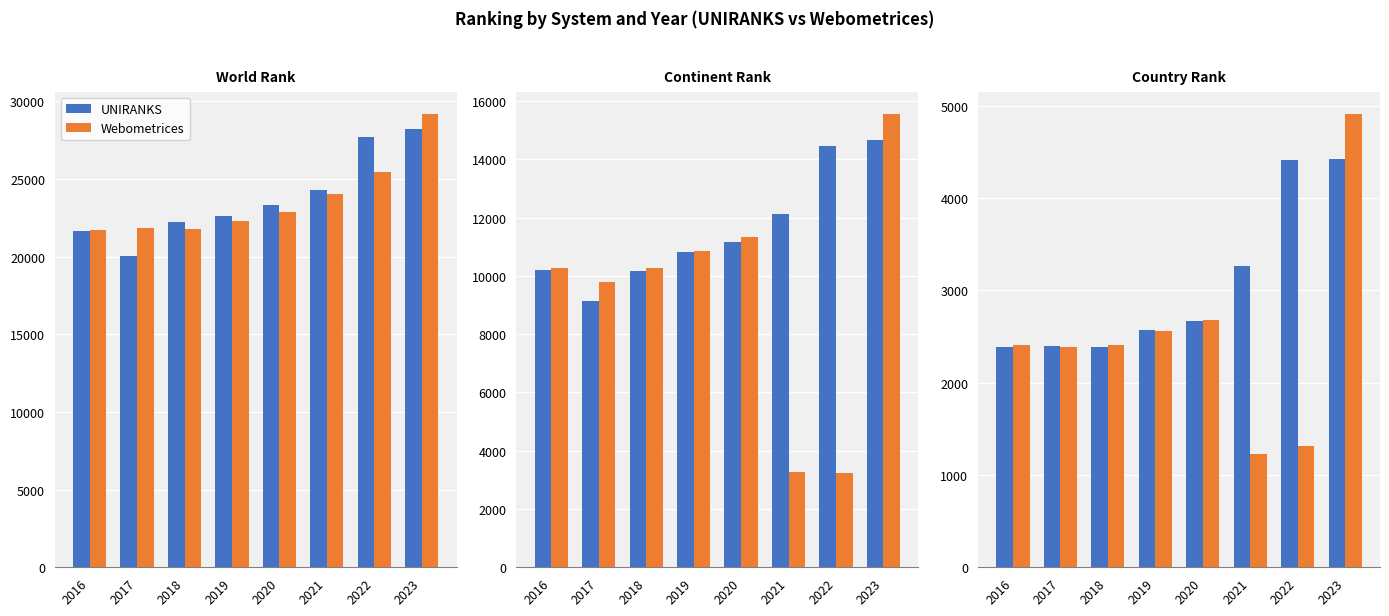

Does the chart contain stacked bars?

No